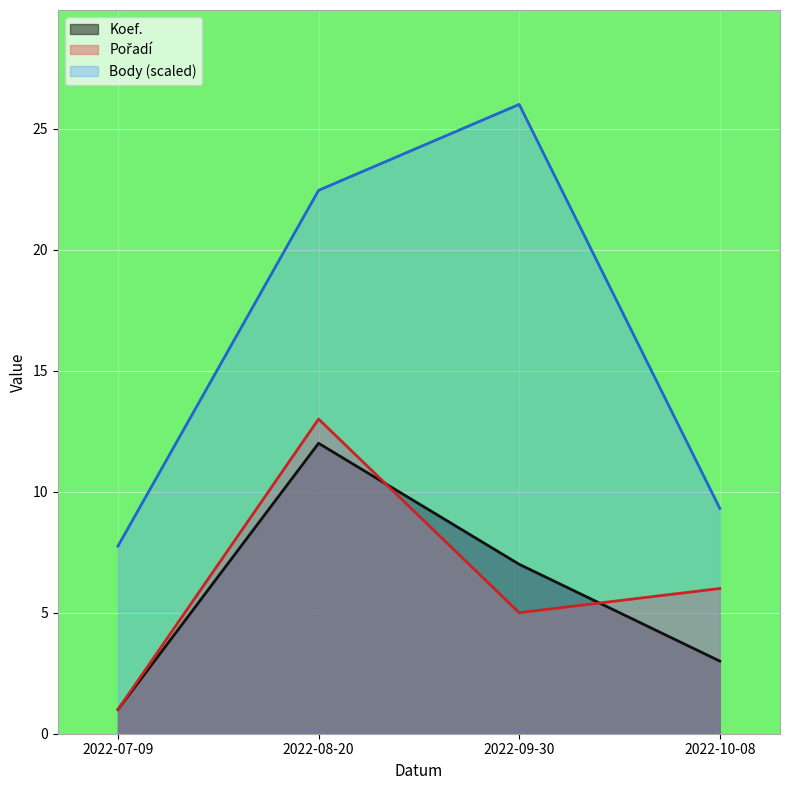

How many values in the Koef. series exceed 7?

1